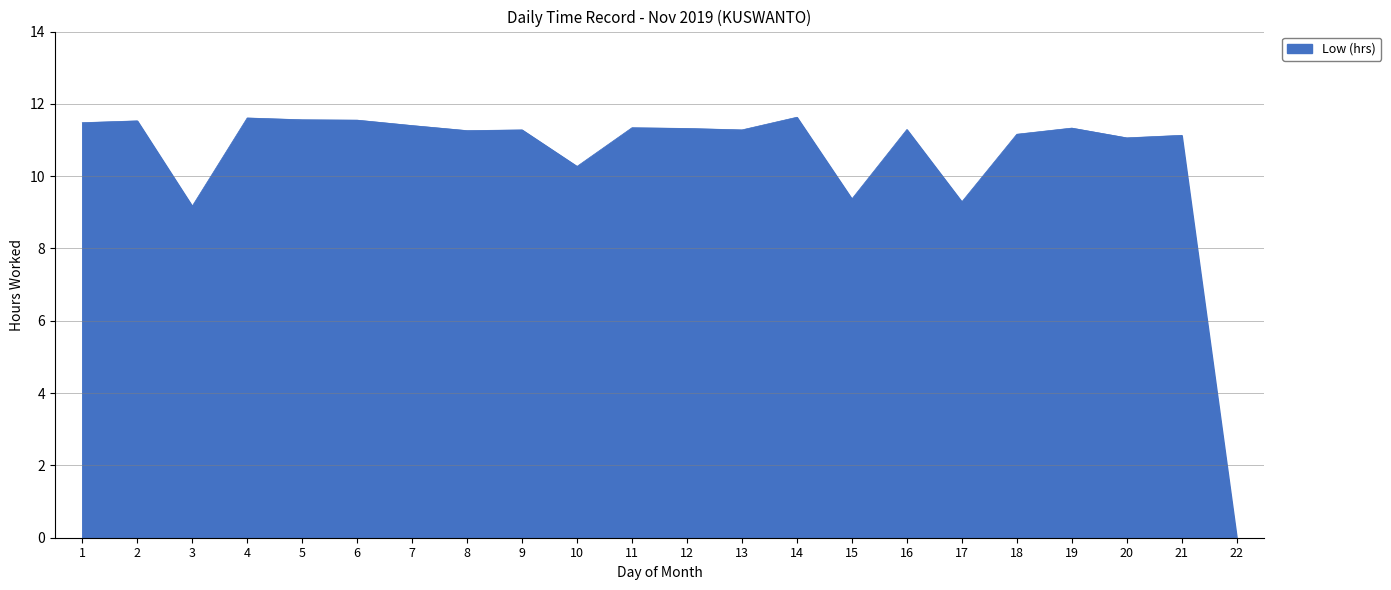

What is the difference between the maximum and minimum values?

11.6